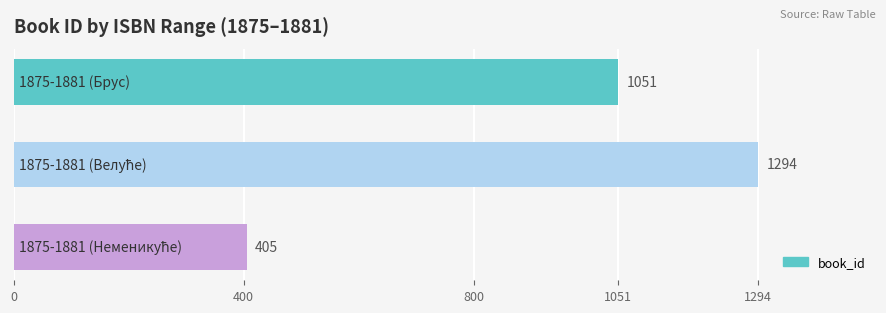

What is the sum of all values?

2750